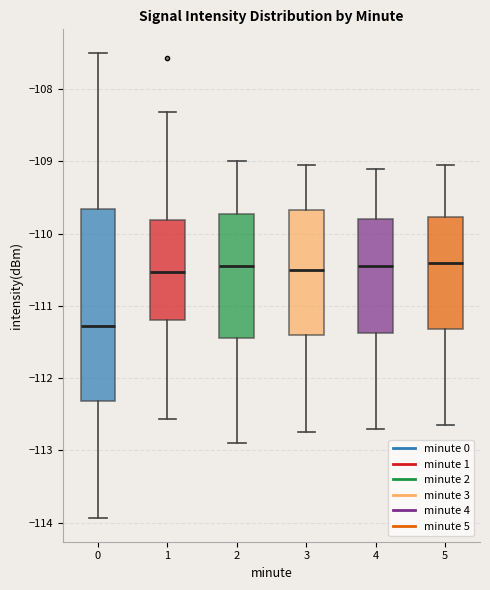

Which box has the lowest median line?

0